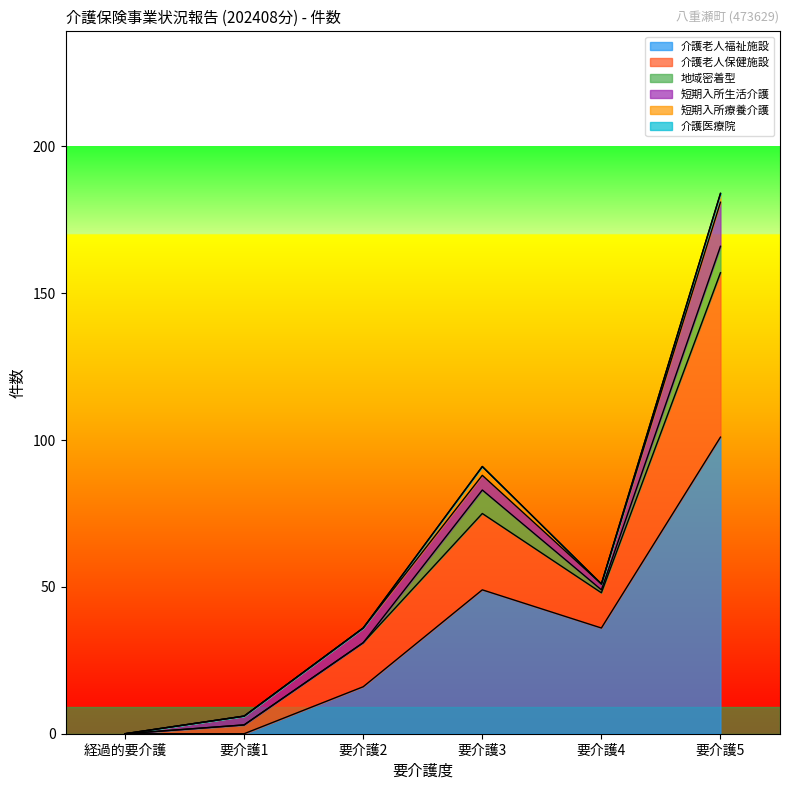

What position from the right is 経過的要介護?

6